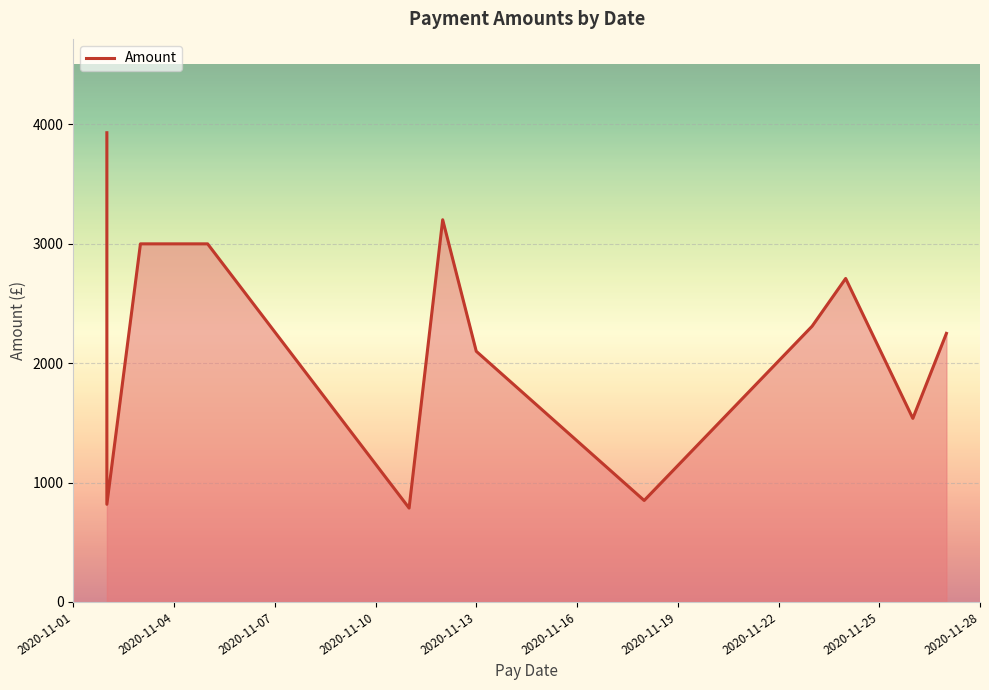

What is the minimum value shown in the chart?

786.5